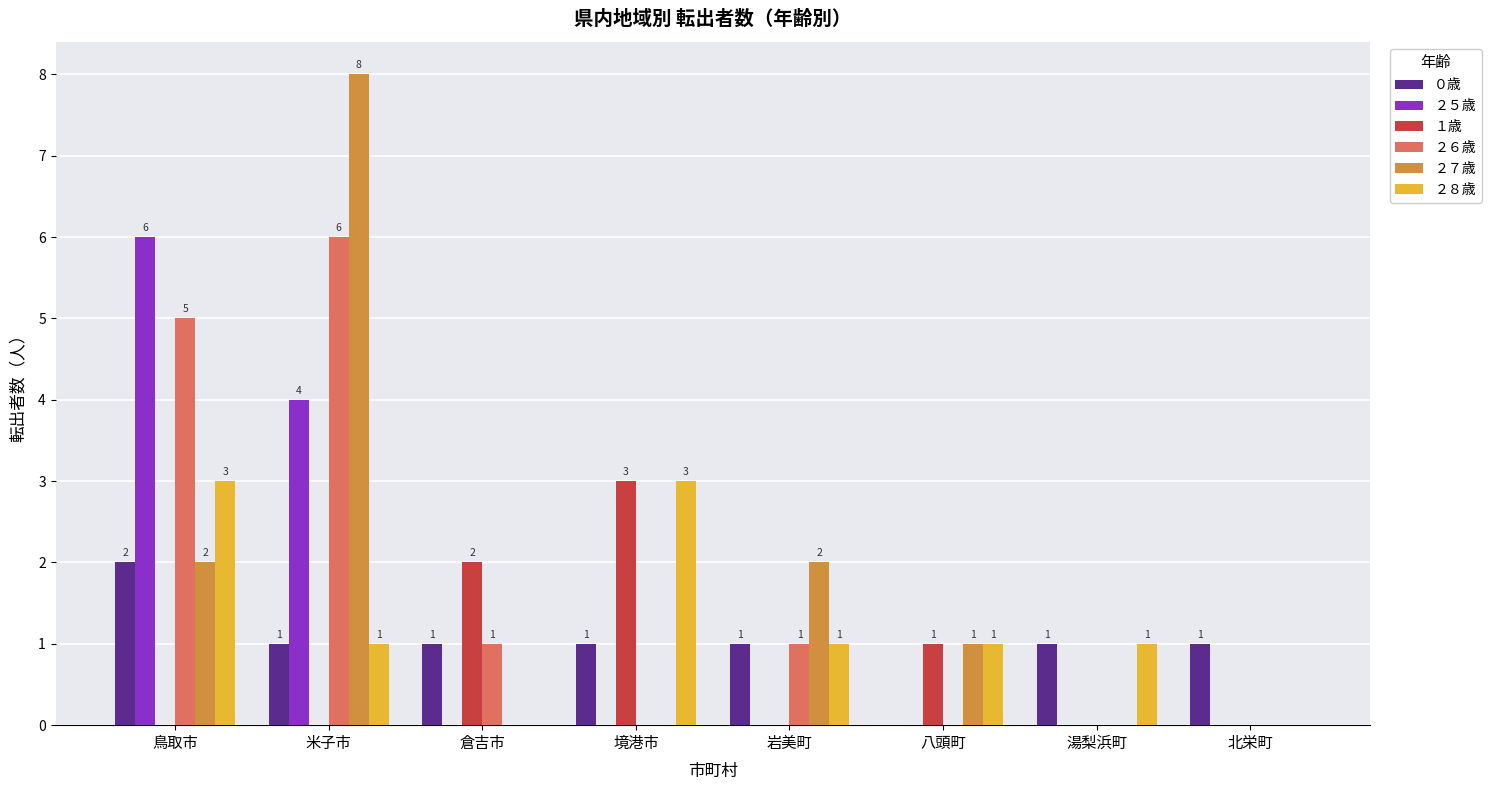

Count the number of categories in the chart.

8